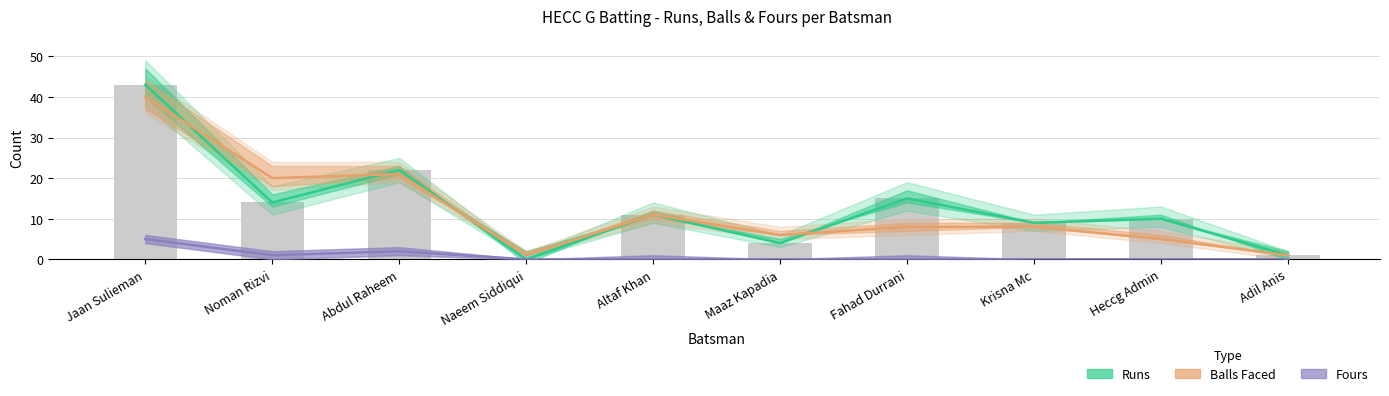

How many positive values does the Fours series have?

3